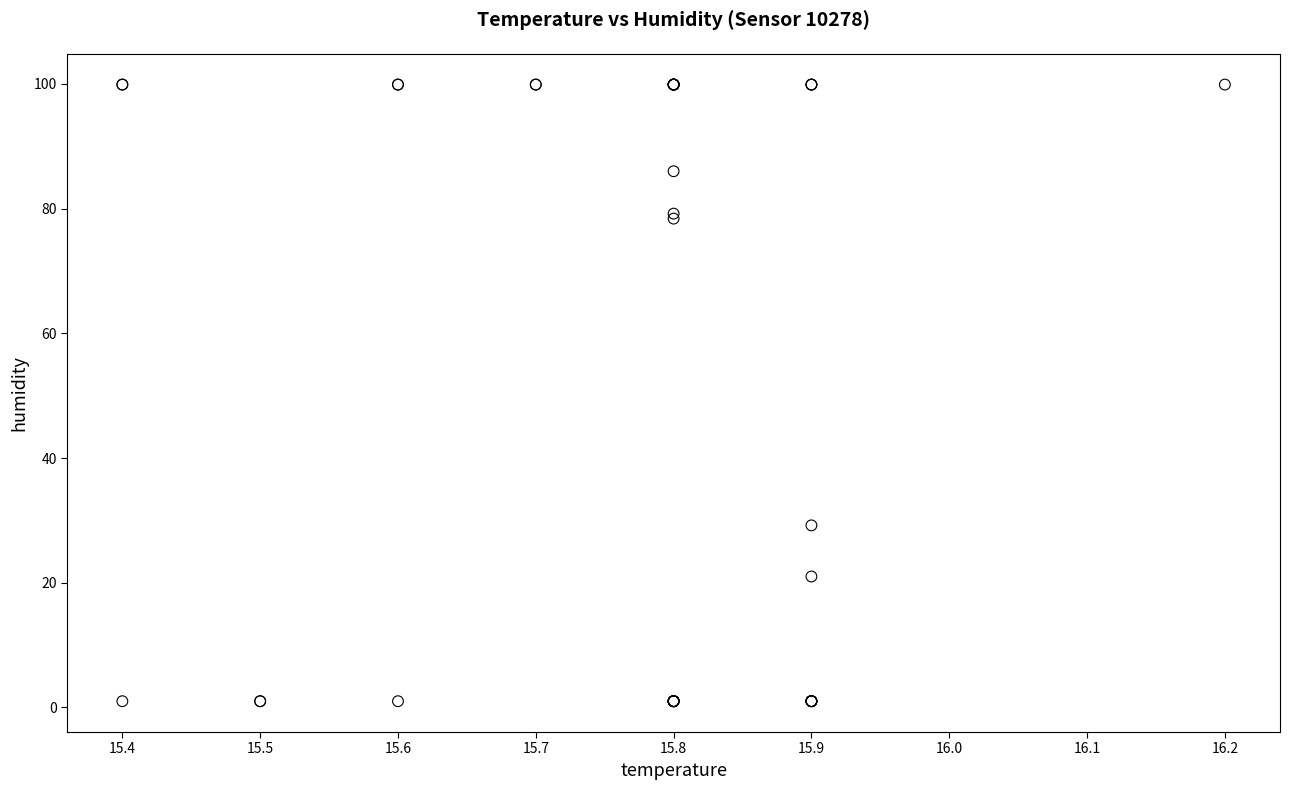

What Y value in the scatter plot is closest to 50?

29.2